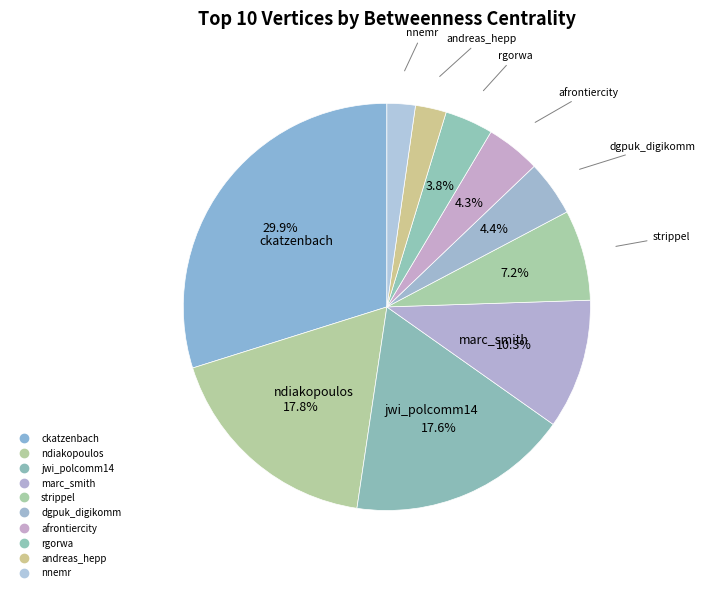

What portion of the pie excludes andreas_hepp?

97.5%